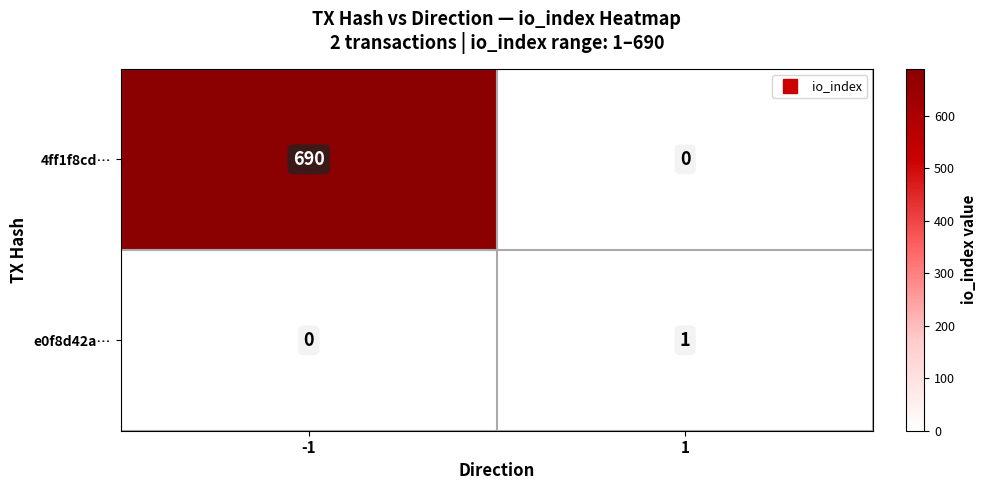

How many values in the 4ff1f8cd… series are below 690?

1